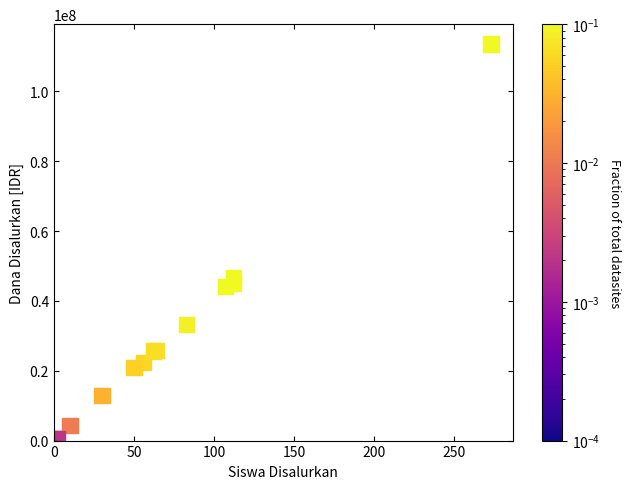

What Y value in the scatter plot is closest to 57037500?

46800000